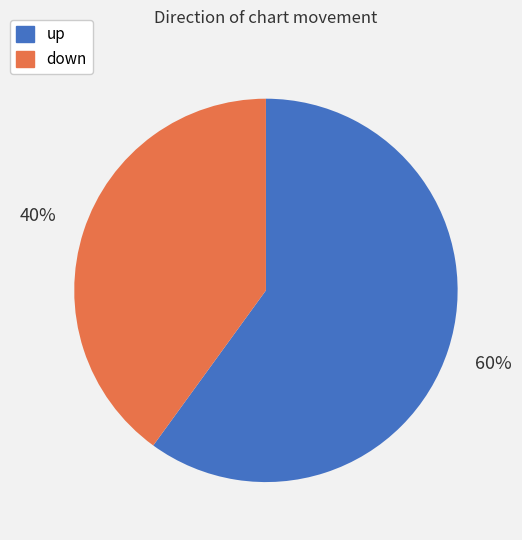

To the nearest percent, what is the difference between the up and down slice percentages?

20%